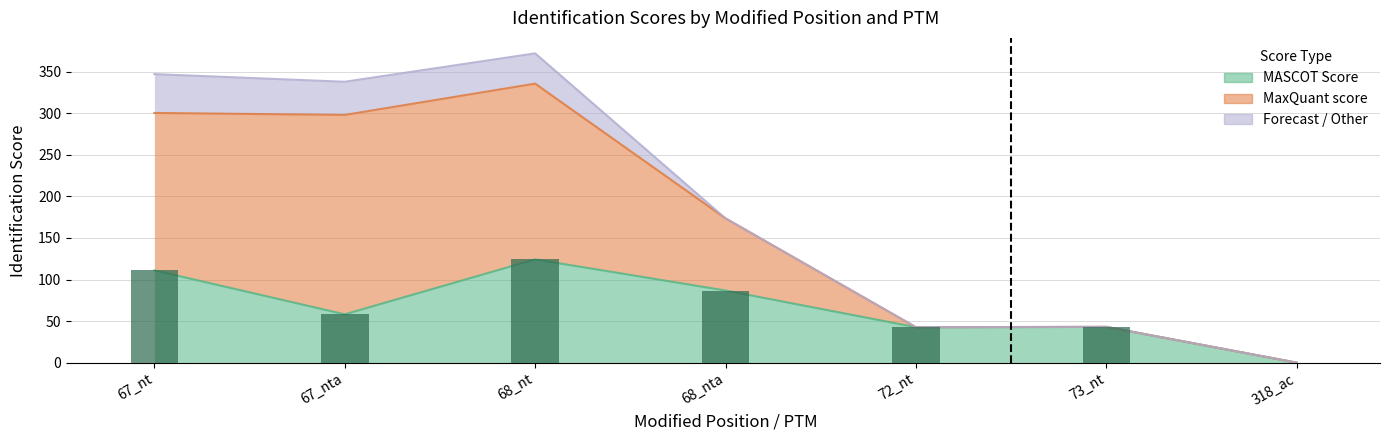

Which has a higher value, 318_ac or 67_nt?

67_nt